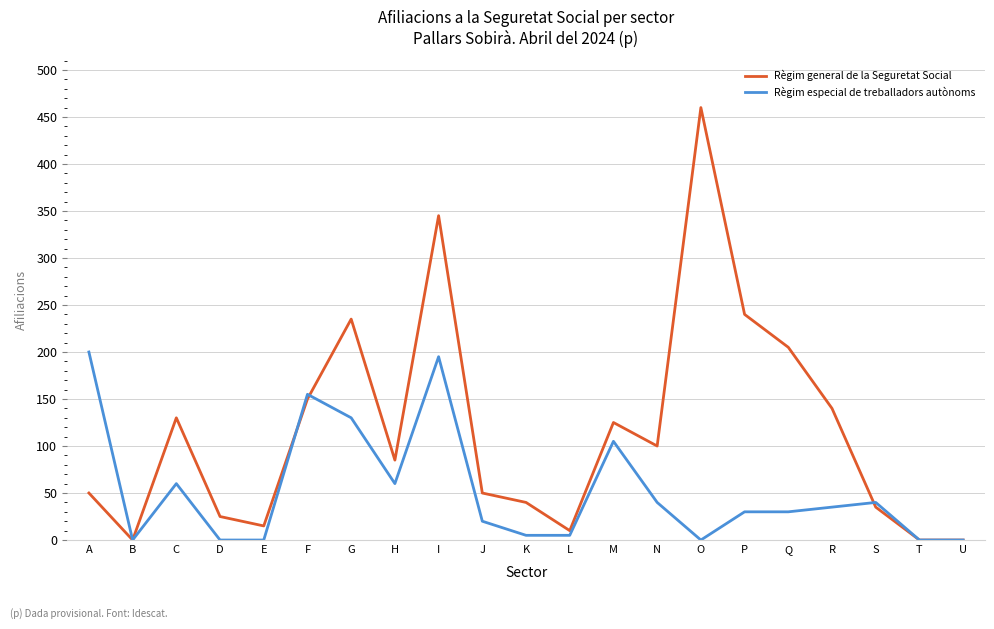

Reading left to right, list all the values displayed in this chart.

Règim general de la Seguretat Social: A=50	B=0	C=130	D=25	E=15	F=150	G=235	H=85	I=345	J=50	K=40	L=10	M=125	N=100	O=460	P=240	Q=205	R=140	S=35	T=0	U=0
Règim especial de treballadors autònoms: A=200	B=0	C=60	D=0	E=0	F=155	G=130	H=60	I=195	J=20	K=5	L=5	M=105	N=40	O=0	P=30	Q=30	R=35	S=40	T=0	U=0